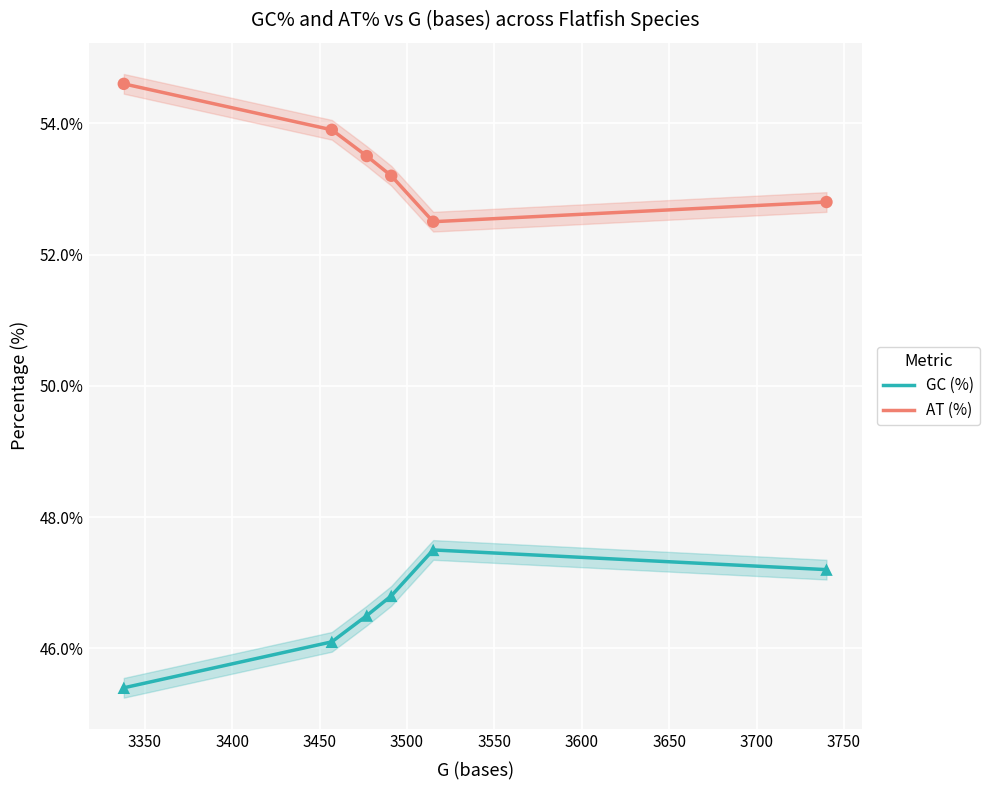

What are all the series names shown in the legend?

GC (%), AT (%)